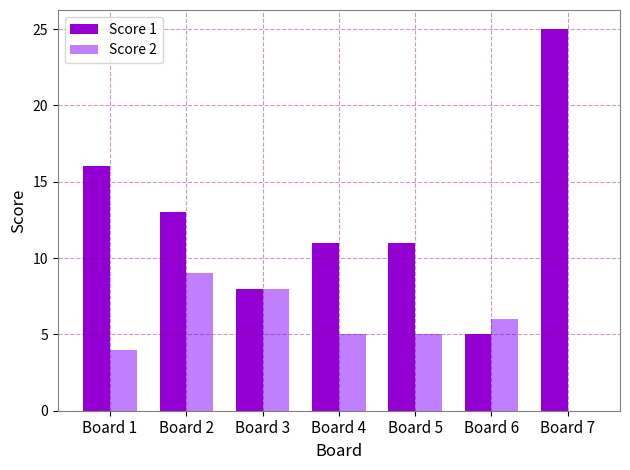

Reading right to left, extract all data points from this chart.

Score 1: 25	5	11	11	8	13	16
Score 2: 0	6	5	5	8	9	4